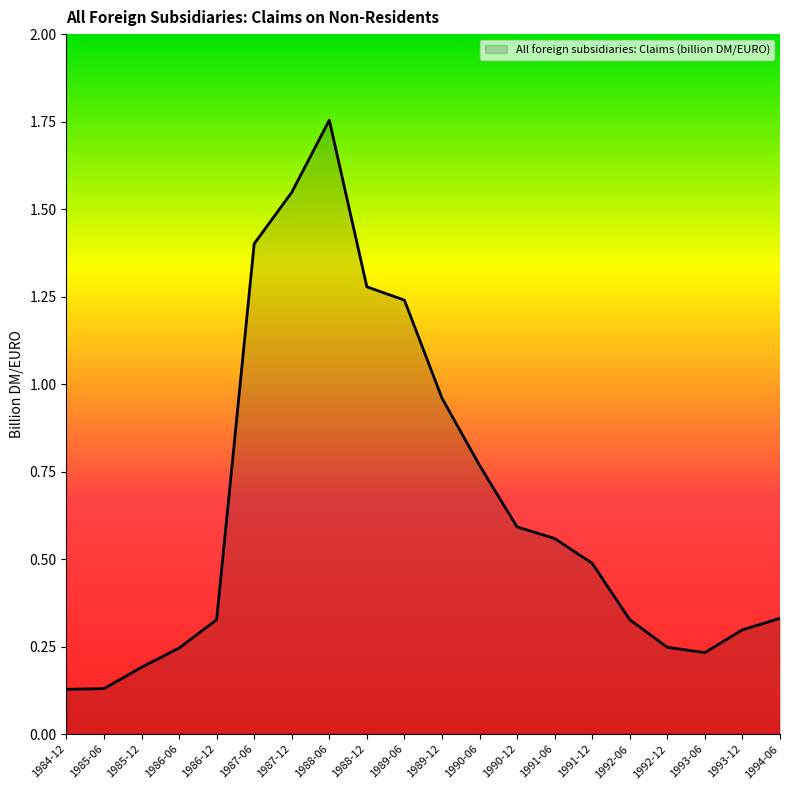

Does the chart display data point markers on the line(s)?

No